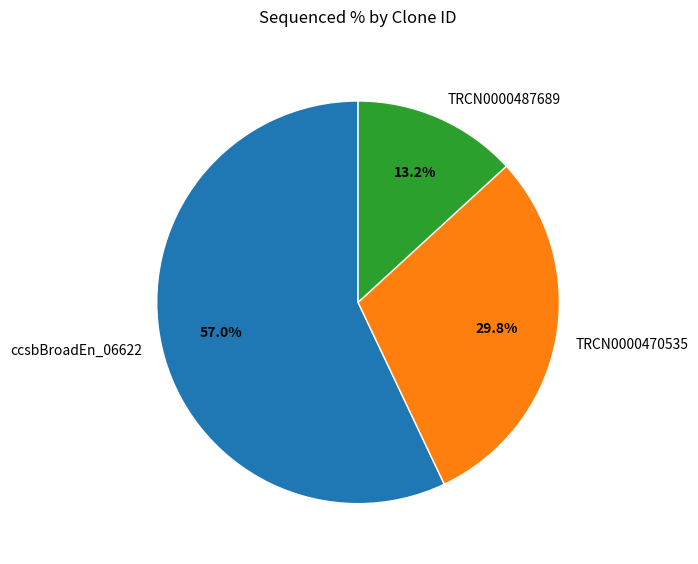

What percentage is NOT represented by TRCN0000487689?

86.8%